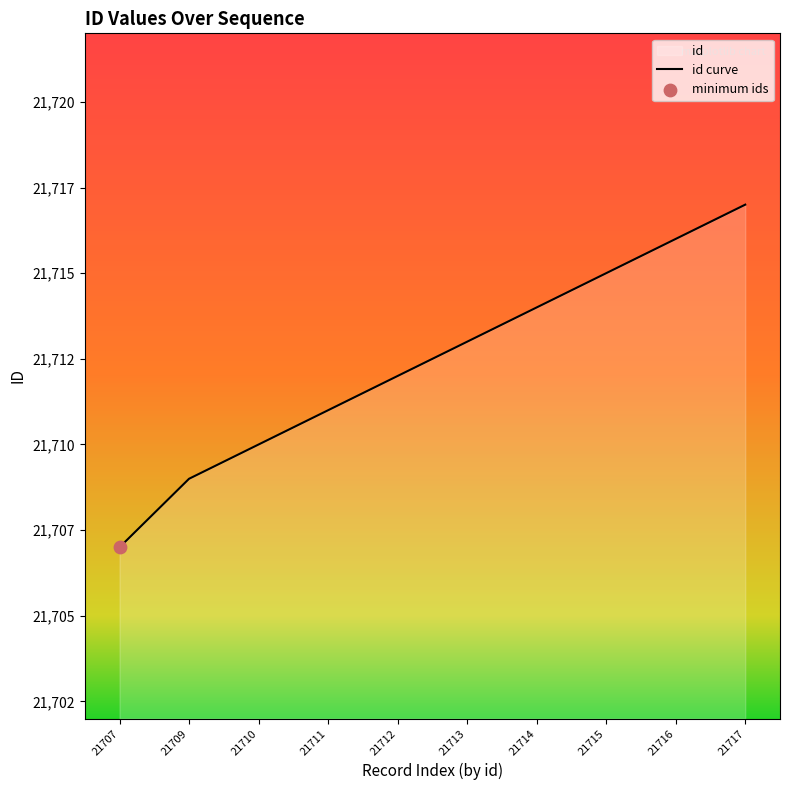

Which has a higher value, 21709 or 21707?

21709